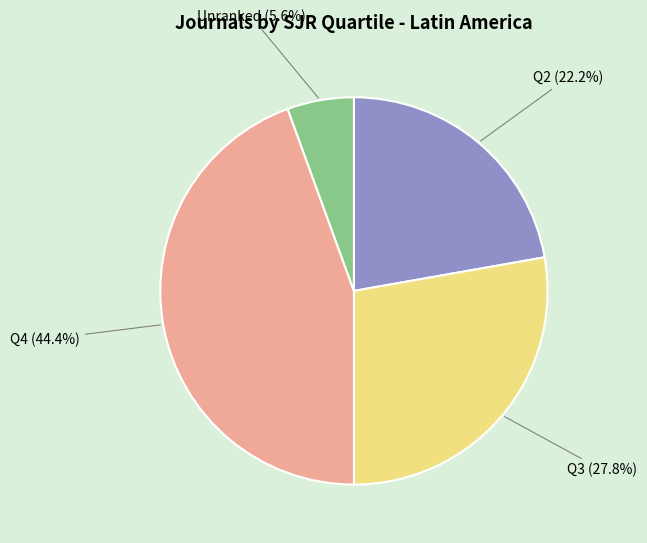

How many segments does this pie chart have?

4